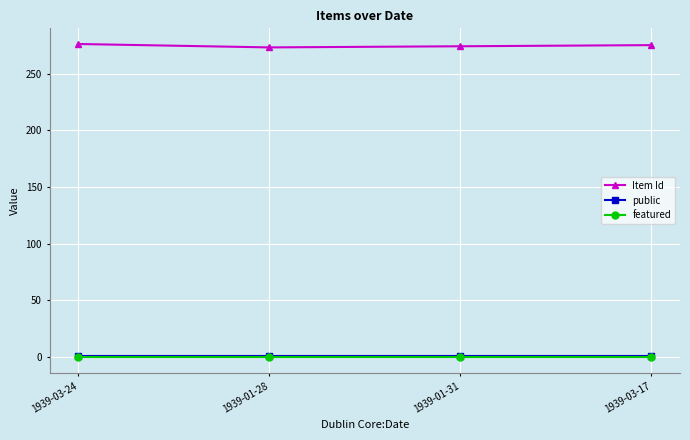

True or false: featured has more than 2 interior local peaks.

False